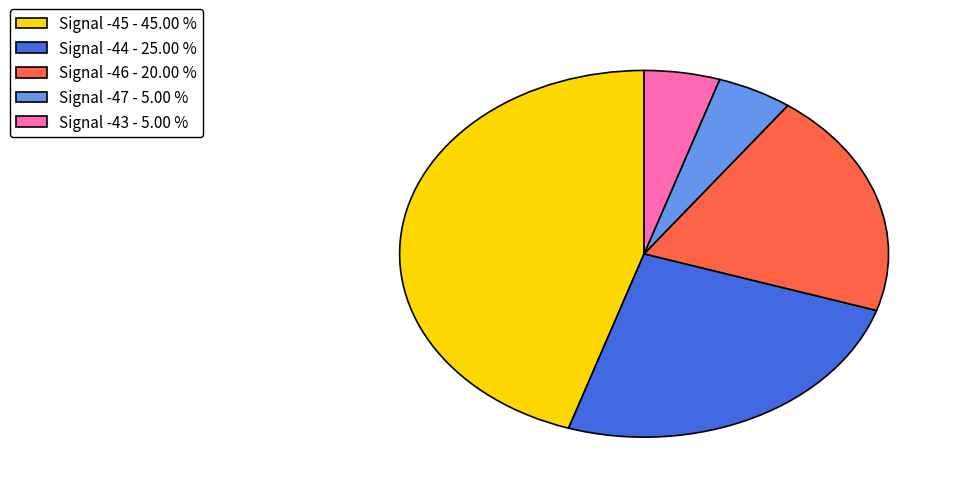

Does any single category account for the majority?

No